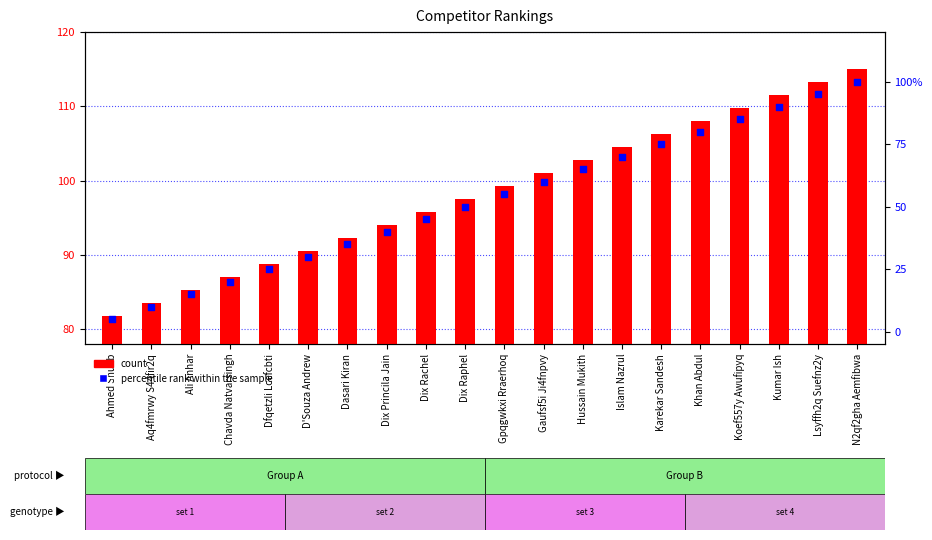

At which category is the sum across all series the highest?

N2qf2gha Aemfibwa